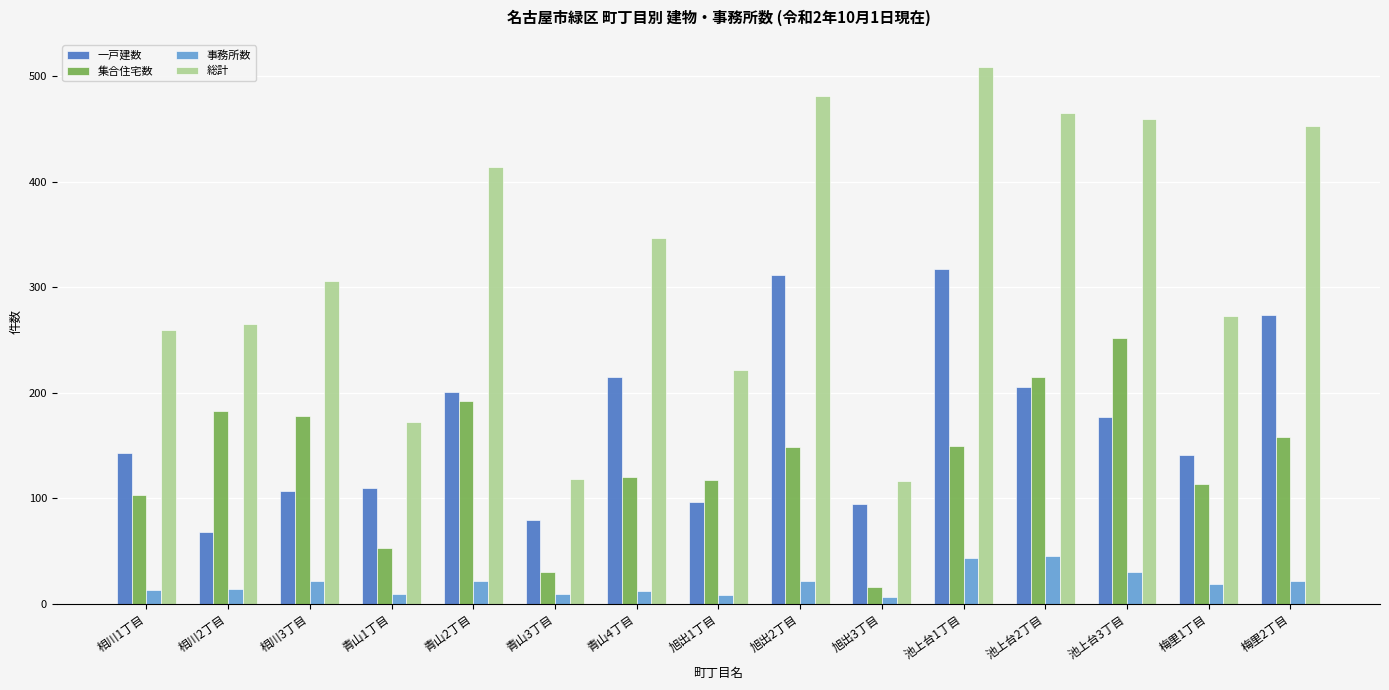

Rank the series by their maximum value, from highest to lowest.

総計, 一戸建数, 集合住宅数, 事務所数